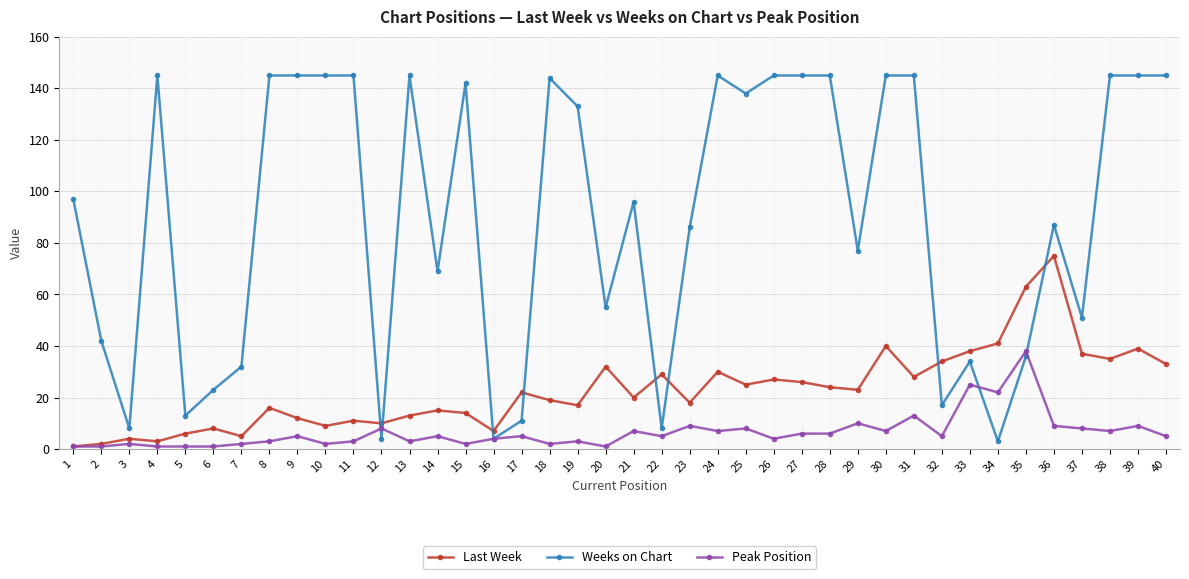

True or false: Last Week and Weeks on Chart cross at least once.

True